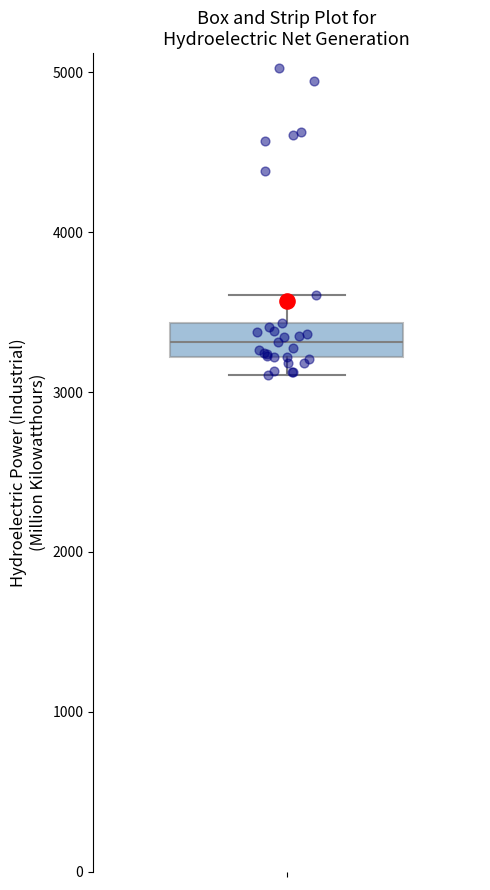

Where is the lower edge of the box on the y-axis? The values are not printed on the chart, so give them approximately, as read against the axis.

3200